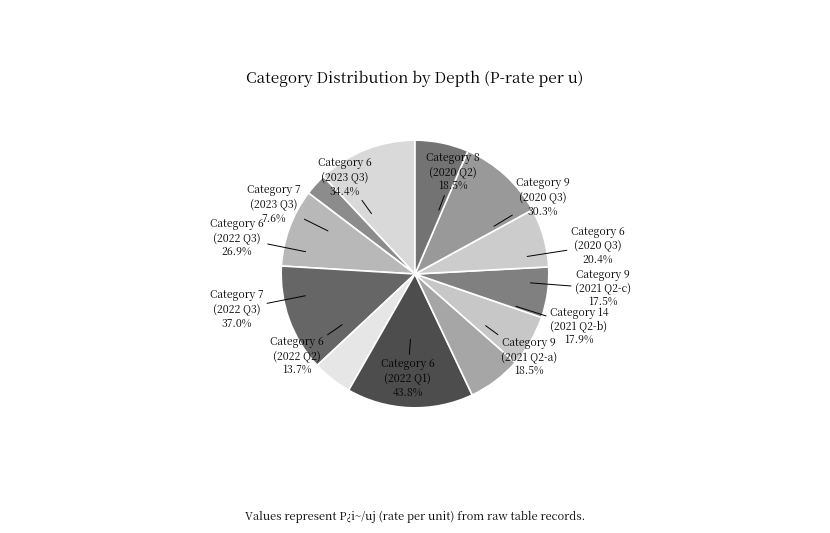

True or false: 6 accounts for 15% of the total.

True